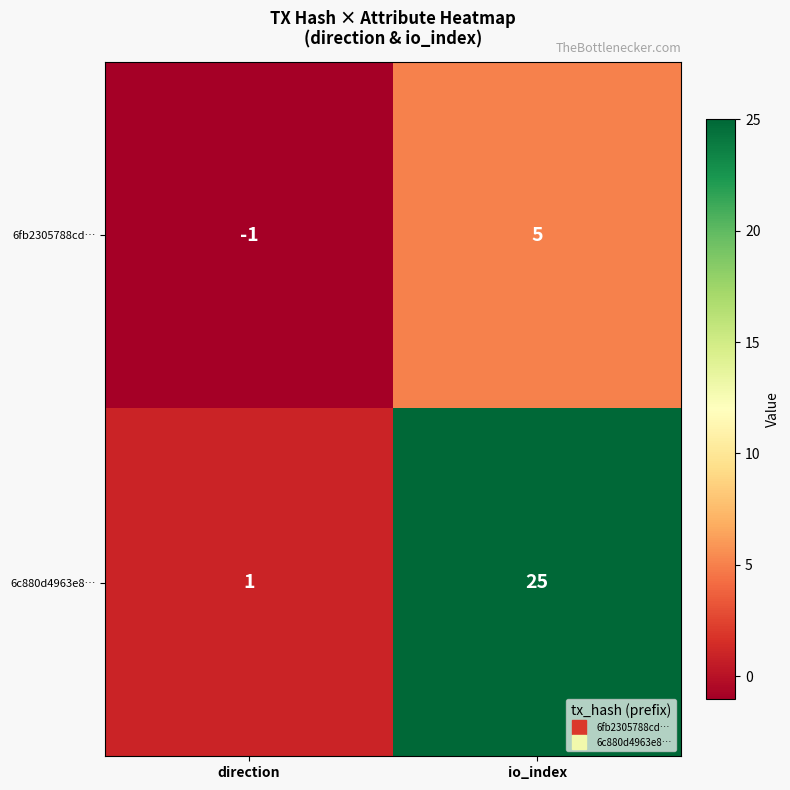

How many values in the 6c880d4963e8… series are below 25?

1